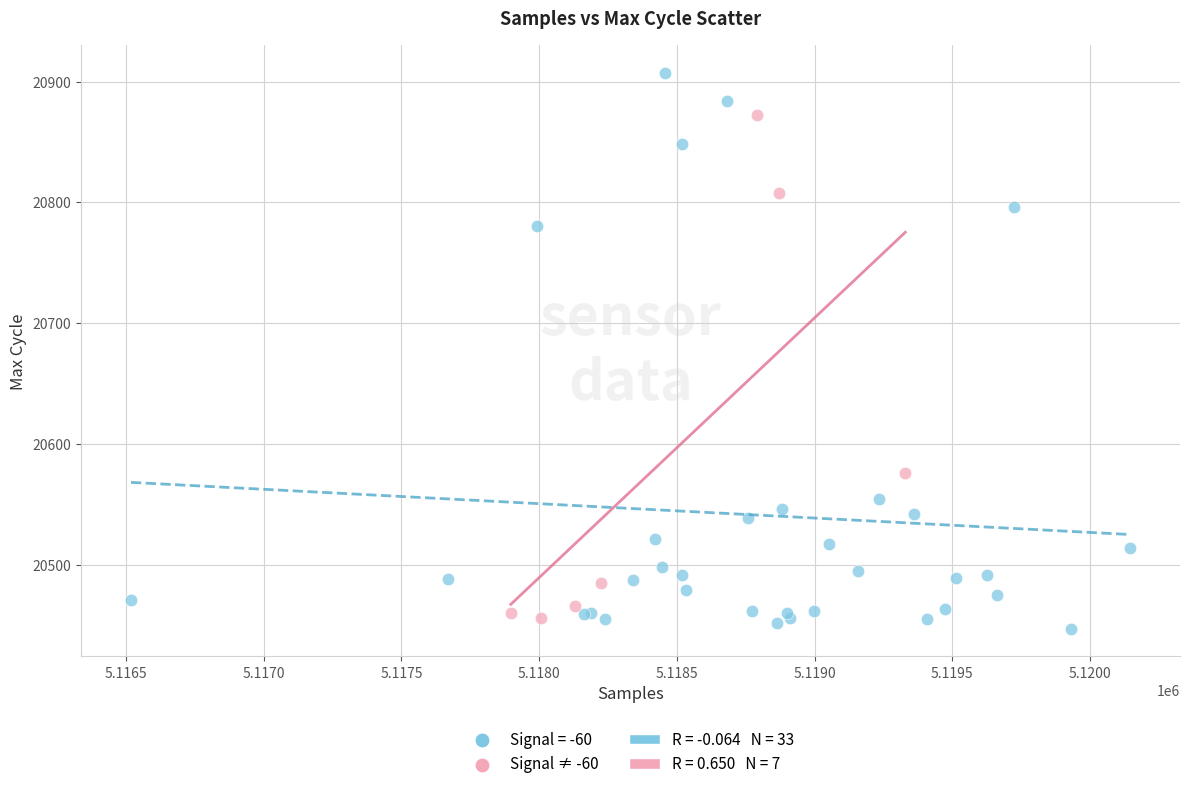

Which series contains the highest Y value?

Signal = -60